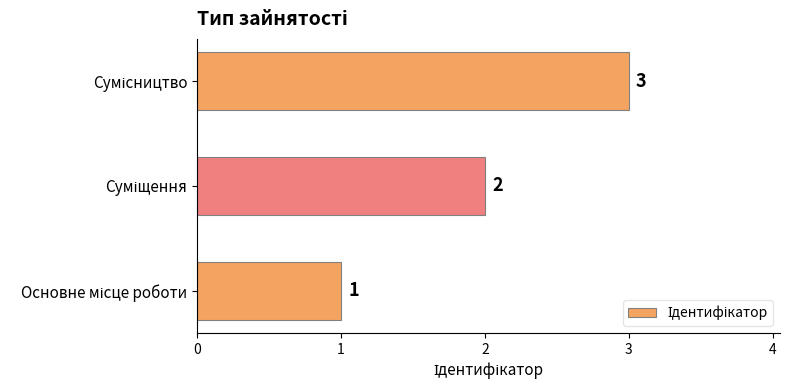

What is the sum of all values?

6